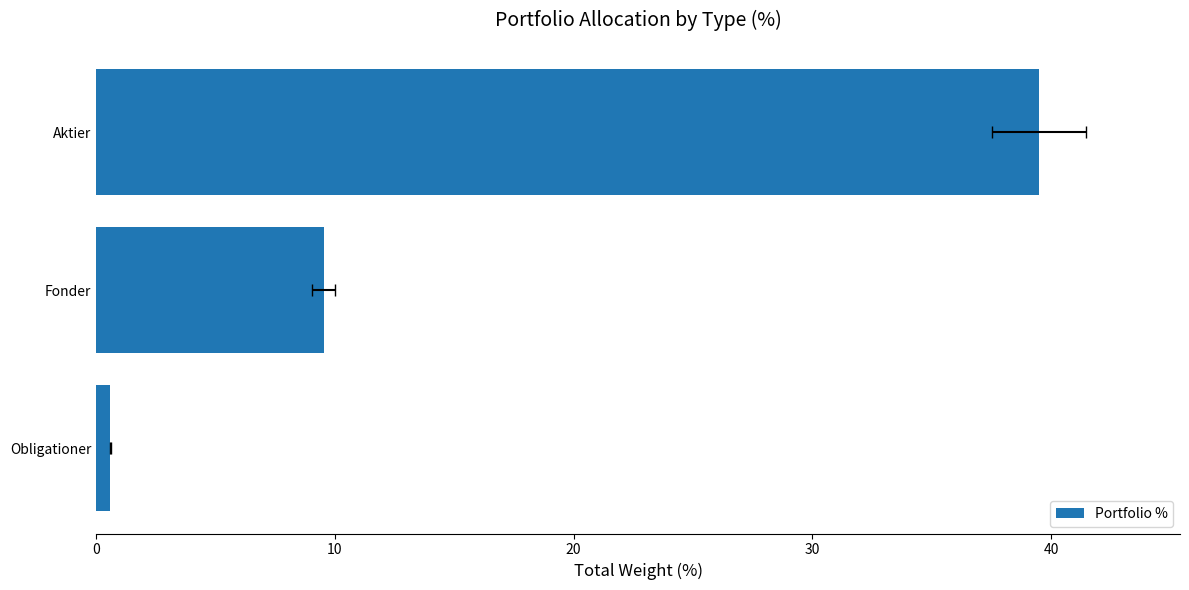

True or false: the data shows 55.3 at Aktier.

False